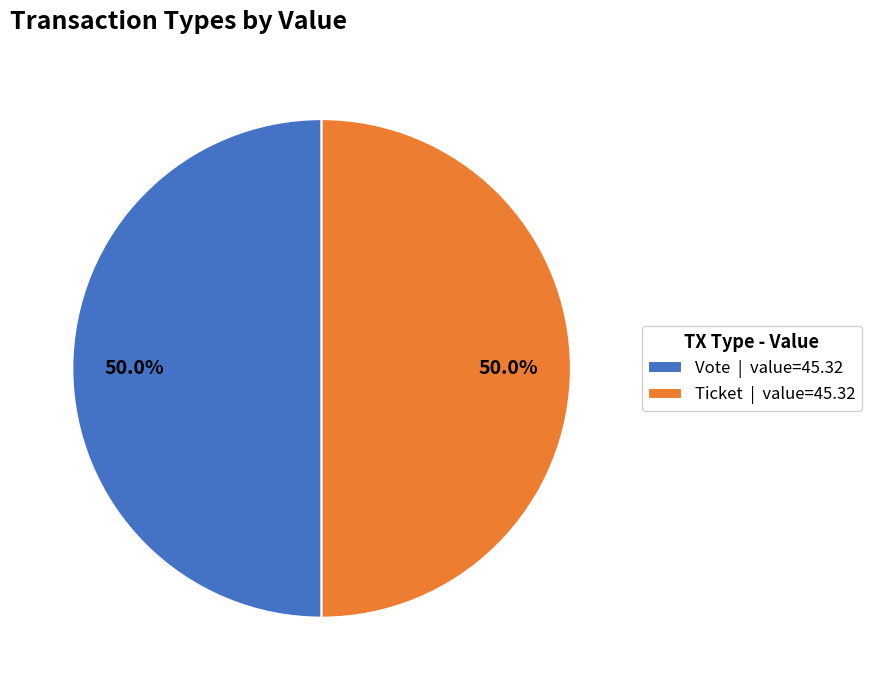

What is the total percentage of Ticket | value=45.32 and Vote | value=45.32?

100.0%